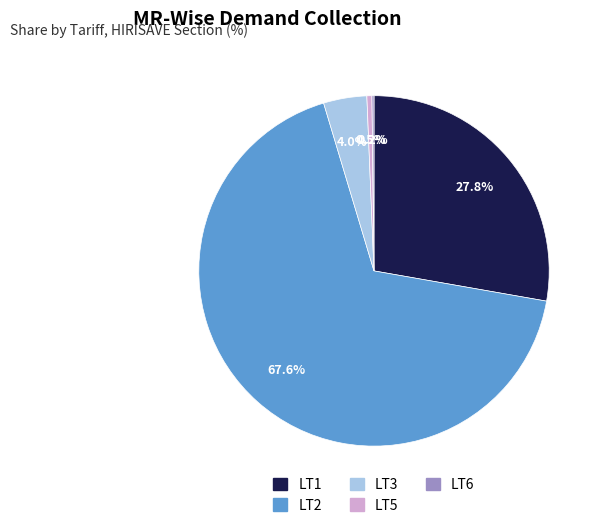

Between LT5 and LT3, which is larger?

LT3